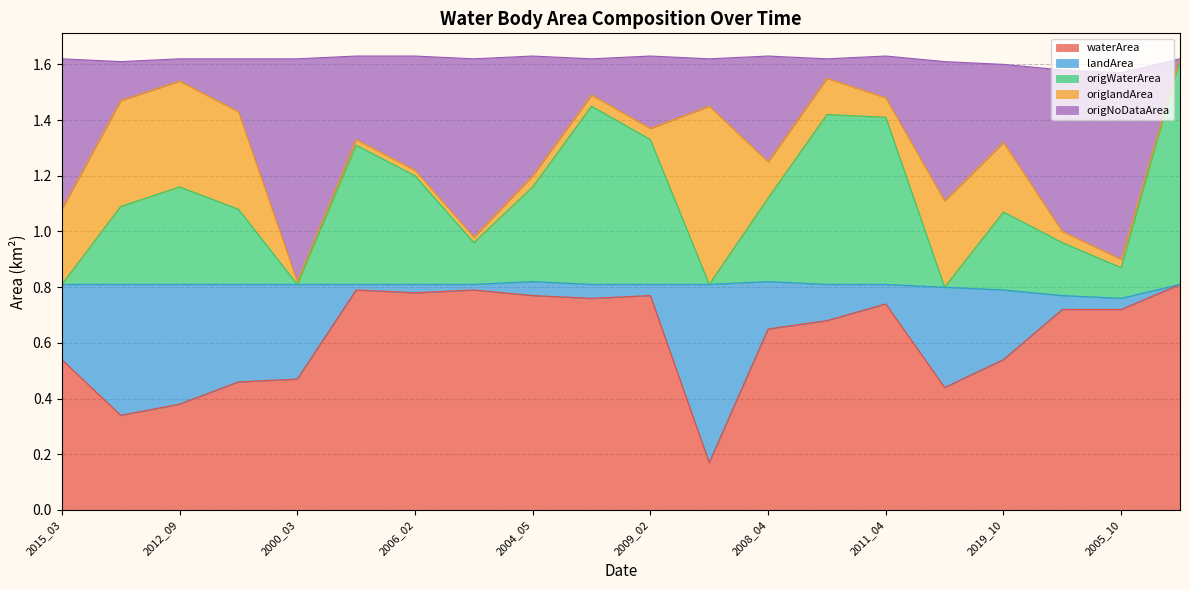

What is the difference between the maximum and minimum values in the origWaterArea series?

0.8